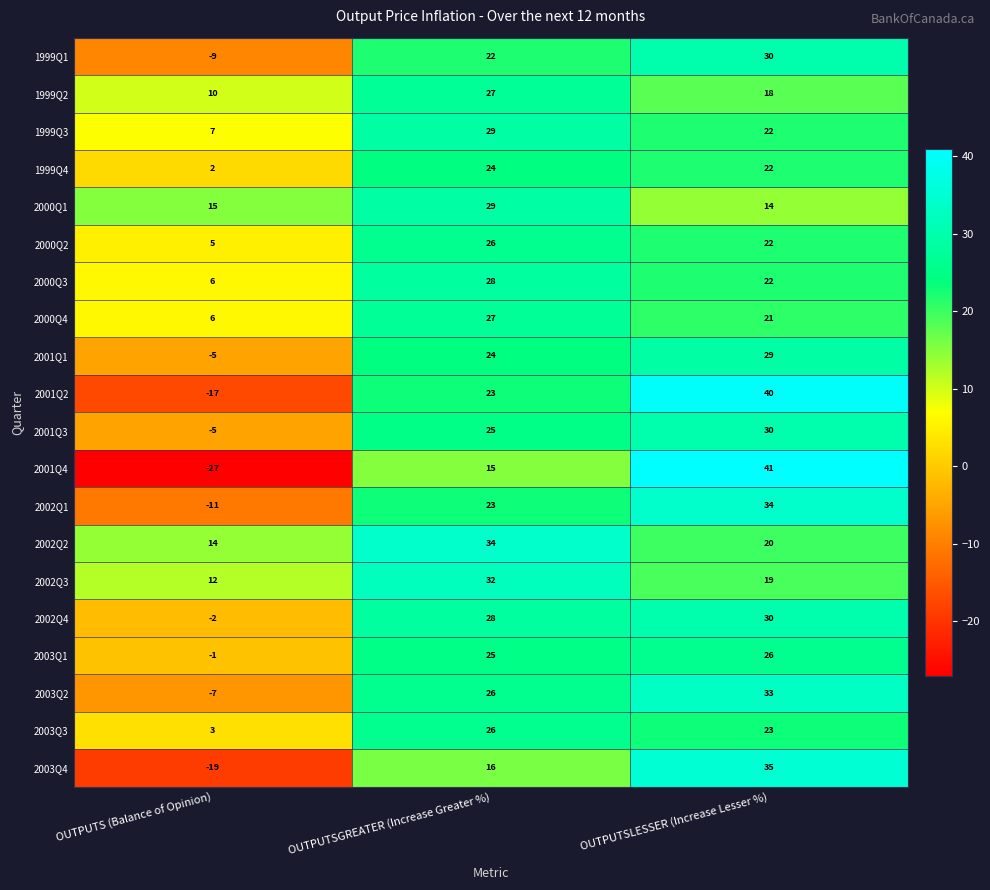

What is the total value across all series at OUTPUTSGREATER (Increase Greater %)?

509